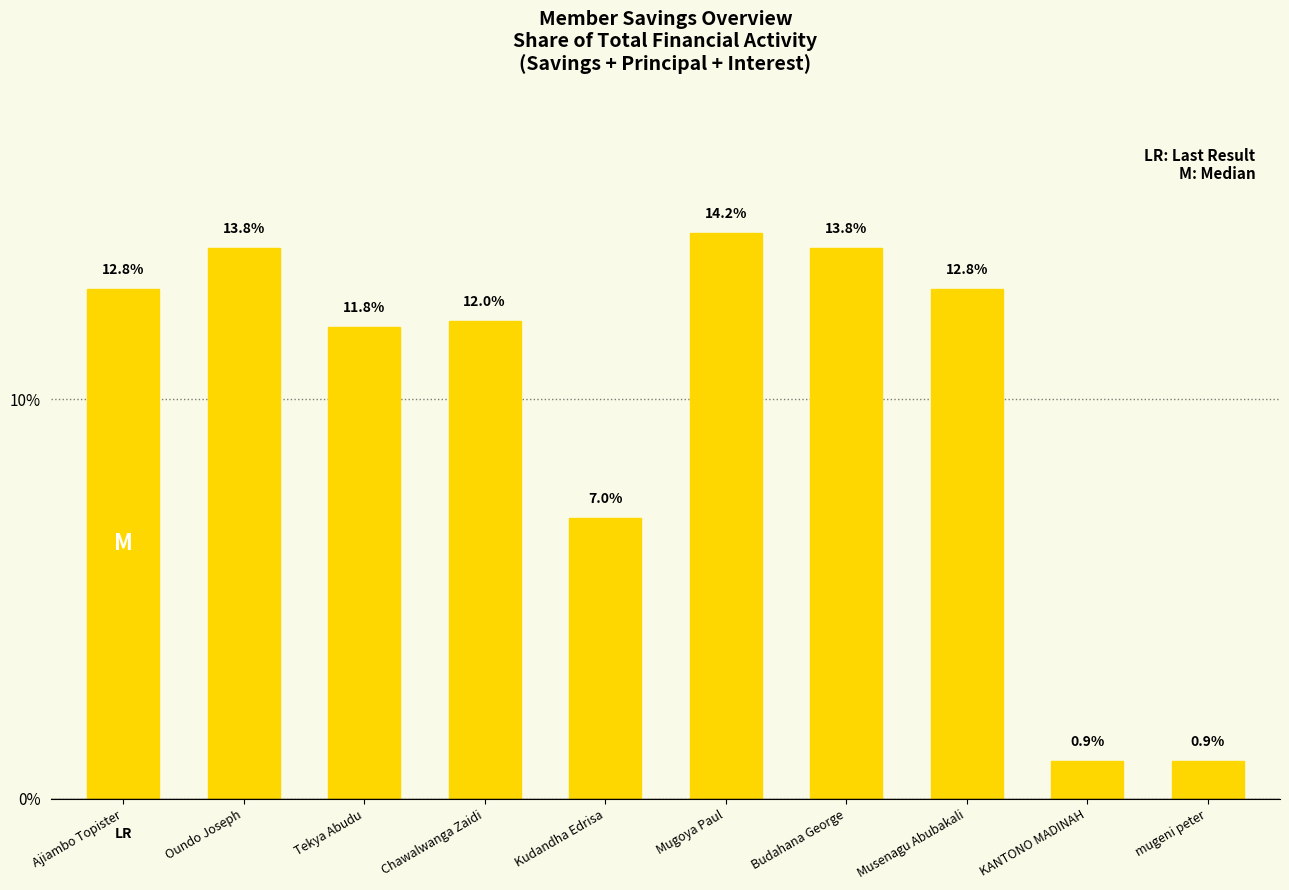

Reading left to right, what are all the values shown in this chart?

Ajiambo Topister=12.8	Oundo Joseph=13.8	Tekya Abudu=11.8	Chawalwanga Zaidi=12.0	Kudandha Edrisa=7.0	Mugoya Paul=14.2	Budahana George=13.8	Musenagu Abubakali=12.8	KANTONO MADINAH=0.9	mugeni peter=0.9